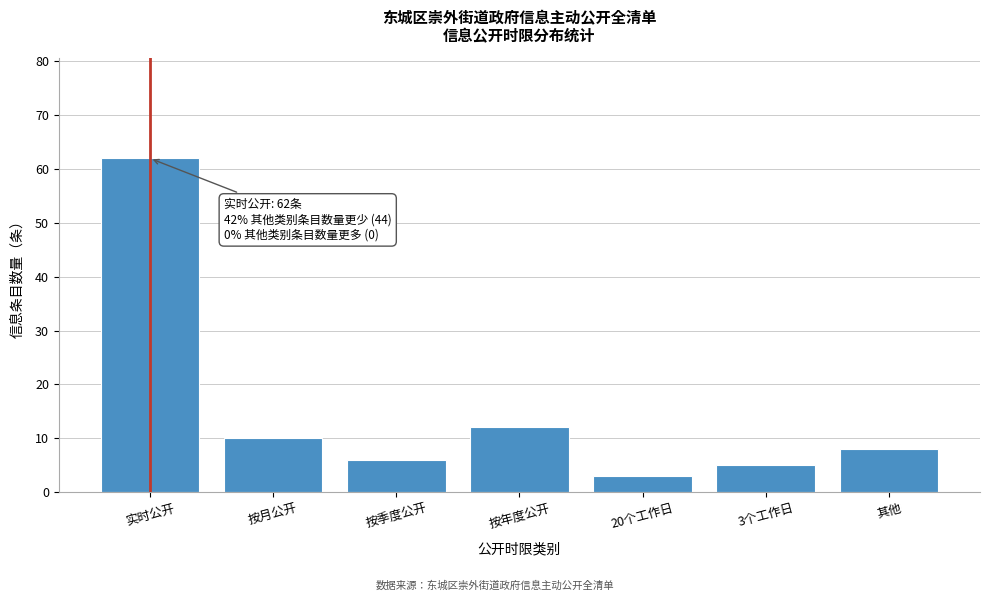

Reading right to left, transcribe all the data shown in this chart.

其他=8	3个工作日=5	20个工作日=3	按年度公开=12	按季度公开=6	按月公开=10	实时公开=62